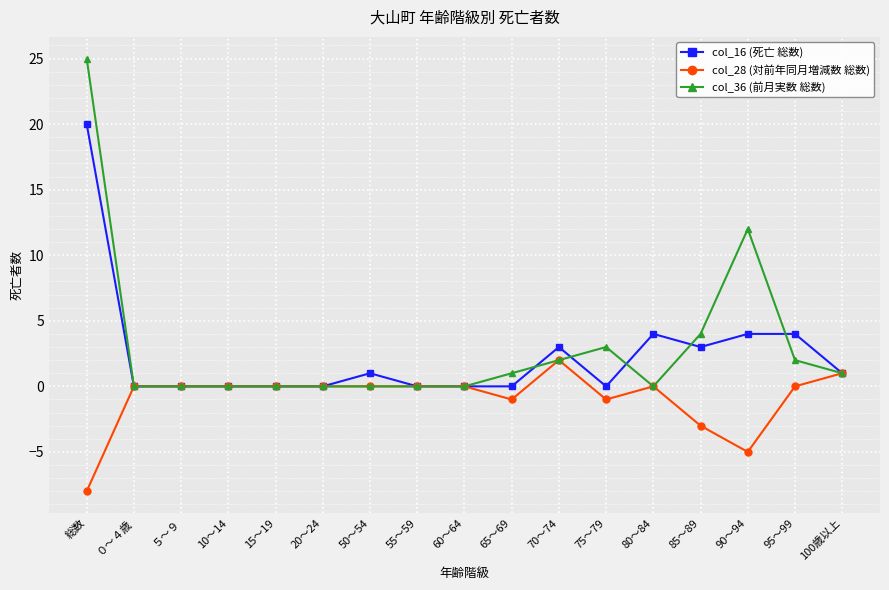

Reading left to right, what are all the values shown in this chart?

col_16 (死亡 総数): 20	0	0	0	0	0	1	0	0	0	3	0	4	3	4	4	1
col_28 (対前年同月増減数 総数): -8	0	0	0	0	0	0	0	0	-1	2	-1	0	-3	-5	0	1
col_36 (前月実数 総数): 25	0	0	0	0	0	0	0	0	1	2	3	0	4	12	2	1